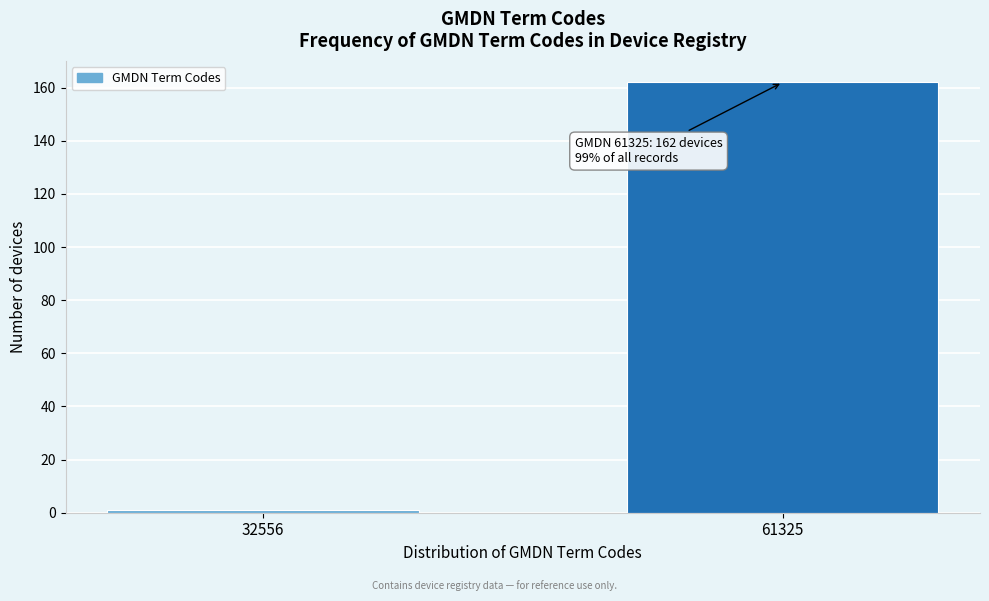

Reading right to left, extract all data points from this chart.

61325=162	32556=1